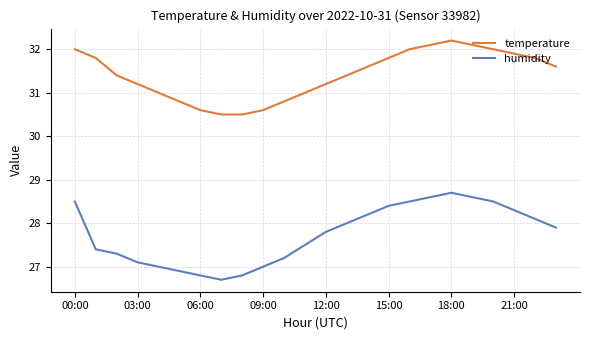

What is the average value of the humidity series?

27.7